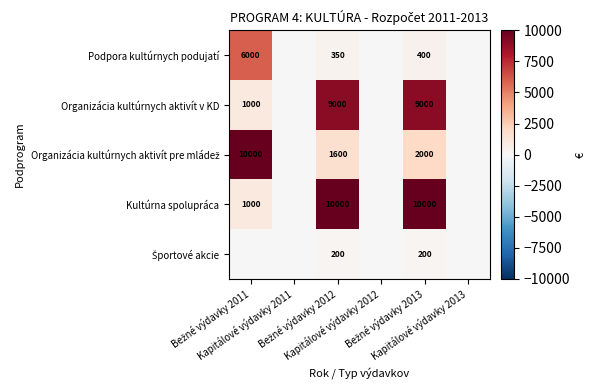

What is the average value of the Kultúrna spolupráca series?

3500